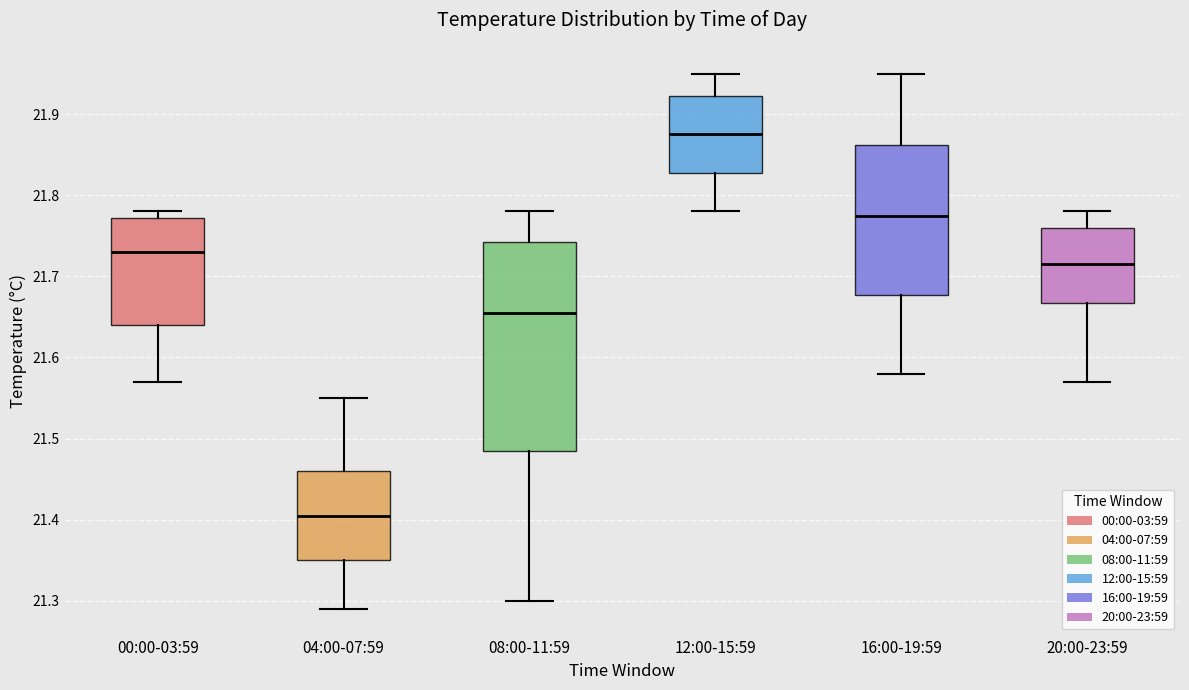

Reading left to right, transcribe this box plot: for each box, give where its median line is, the range the box spans, and where its two whiskers end, as read against the y-axis. The values are not printed on the chart, so give them approximately, as read against the axis.

00:00-03:59: median 21.73, box 21.64 to 21.77, whiskers 21.57 to 21.78
04:00-07:59: median 21.41, box 21.35 to 21.46, whiskers 21.29 to 21.55
08:00-11:59: median 21.66, box 21.49 to 21.74, whiskers 21.30 to 21.78
12:00-15:59: median 21.88, box 21.83 to 21.92, whiskers 21.78 to 21.95
16:00-19:59: median 21.78, box 21.68 to 21.86, whiskers 21.58 to 21.95
20:00-23:59: median 21.72, box 21.67 to 21.76, whiskers 21.57 to 21.78